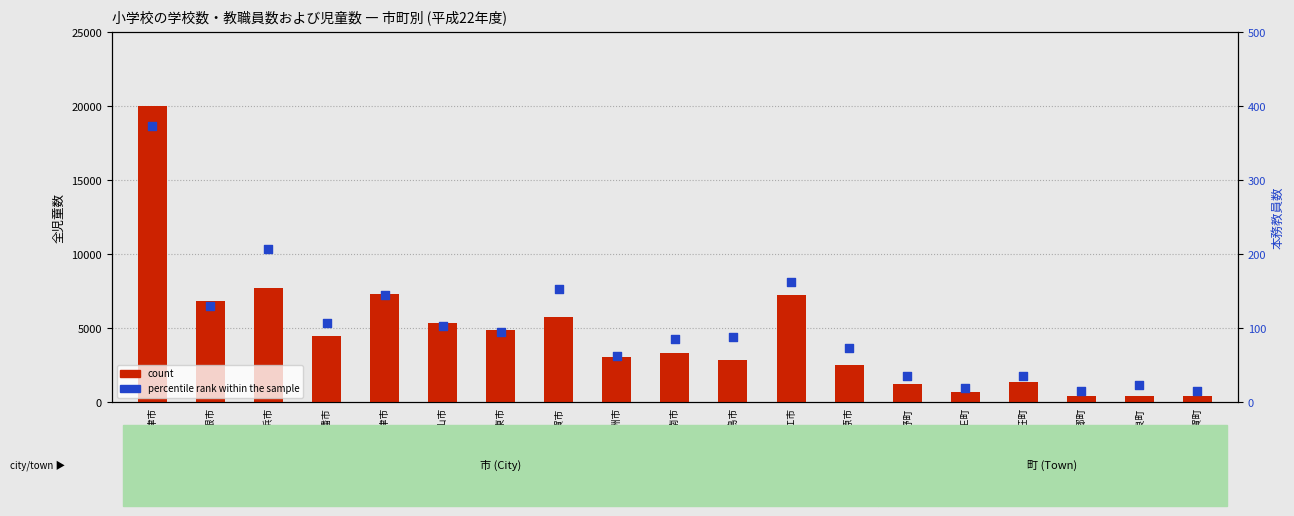

Which series reaches the minimum Y coordinate?

percentile rank within the sample